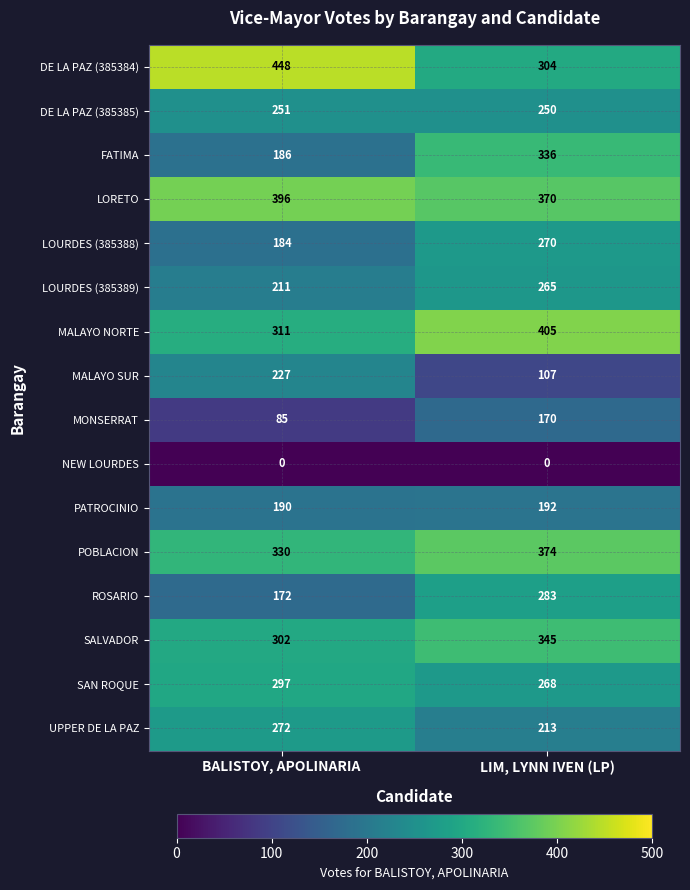

What is the total value across all series at LIM, LYNN IVEN (LP)?

4152